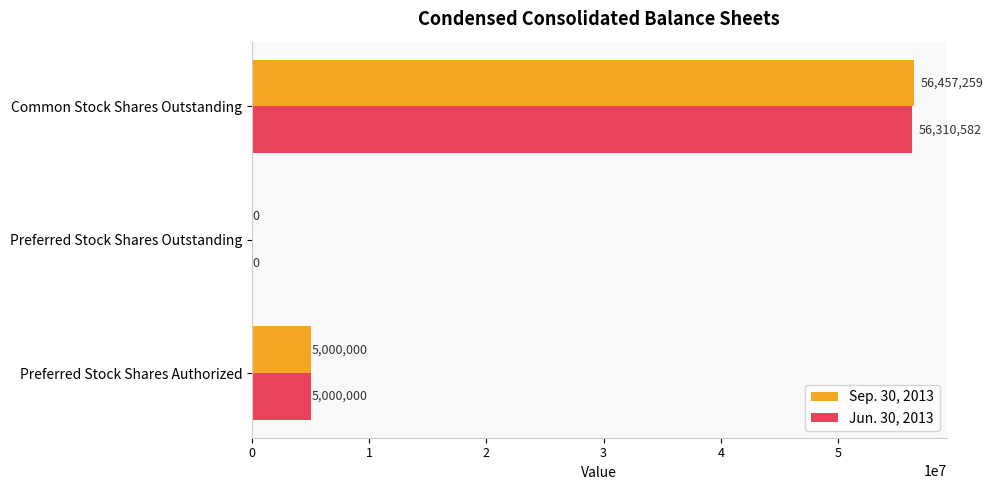

Which series changed the most between Preferred Stock Shares Authorized and Common Stock Shares Outstanding?

Sep. 30, 2013